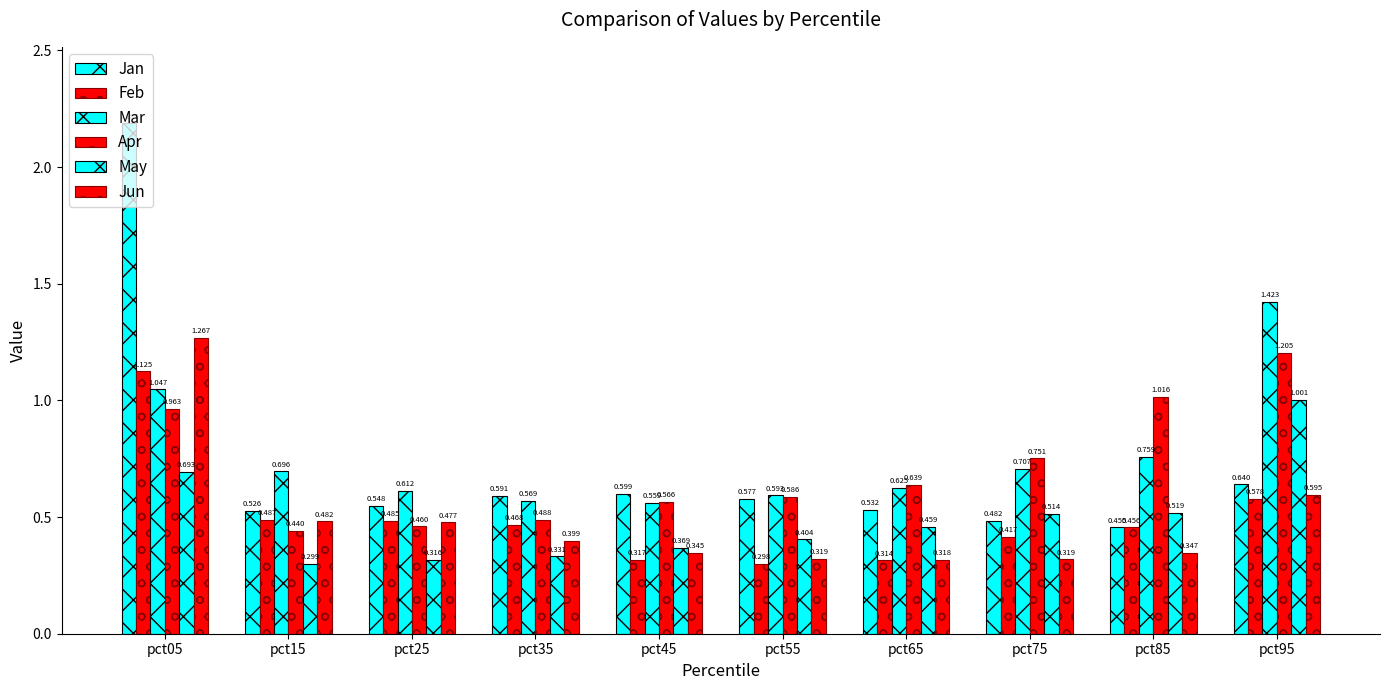

Which series has the largest total across all categories?

Mar